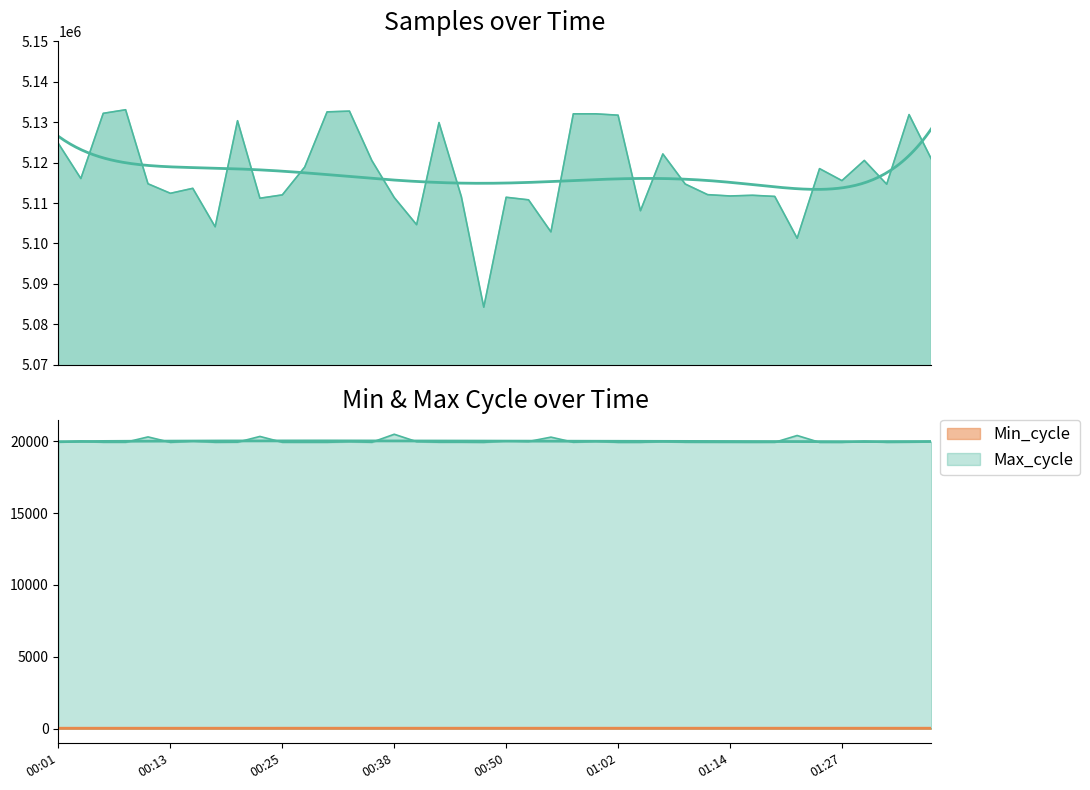

What is the minimum value shown in the chart?

27